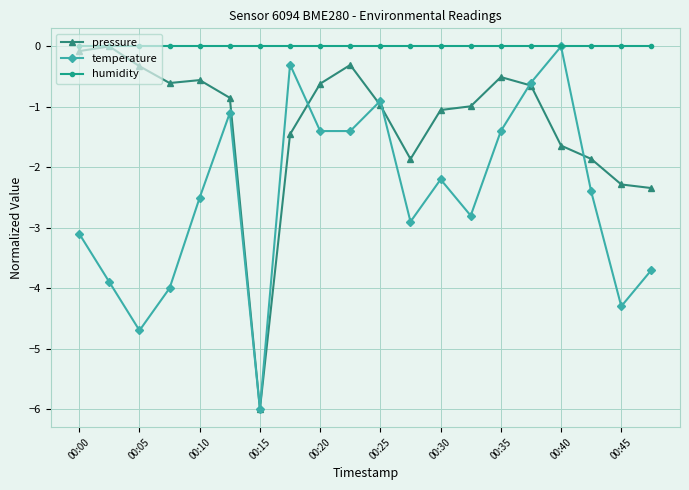

What is the lowest value of the temperature series?

-6.0